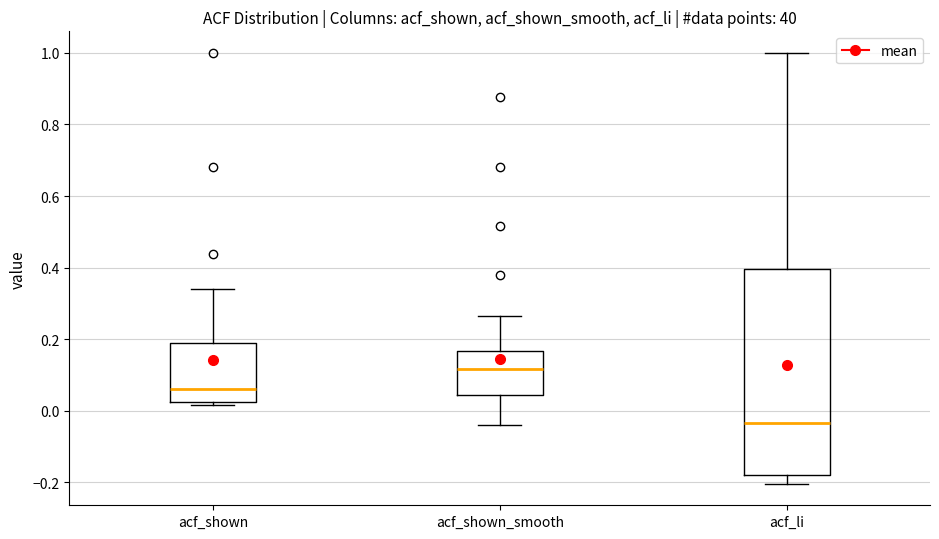

Which box has the highest median line?

acf_shown_smooth